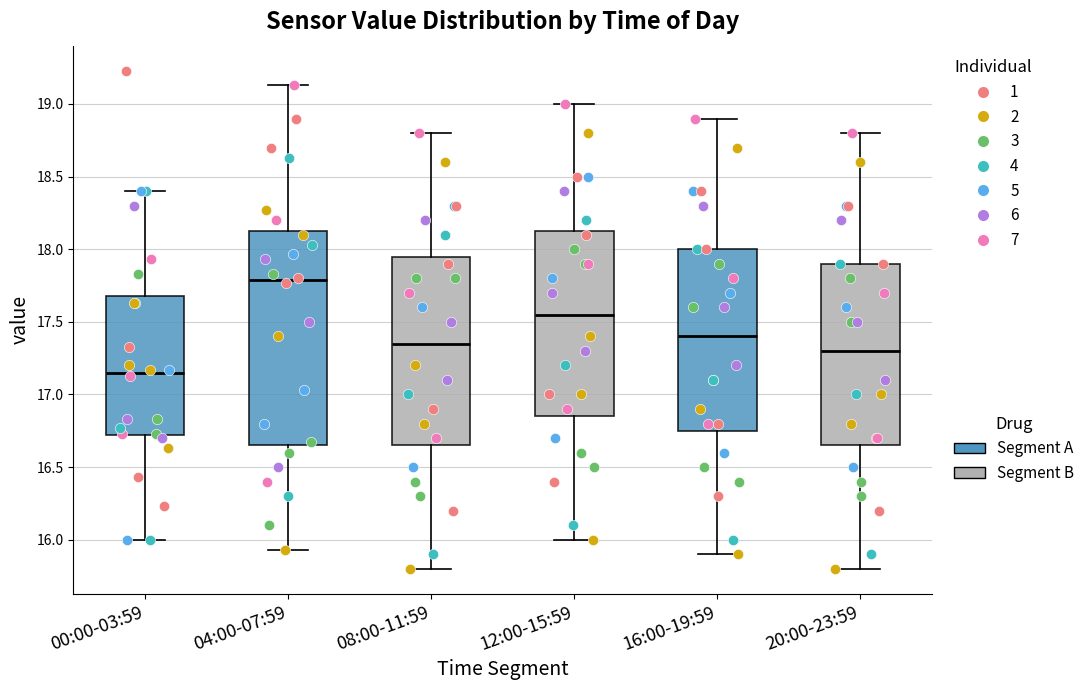

Comparing the boxes themselves (not the whiskers), which one is the tallest?

04:00-07:59